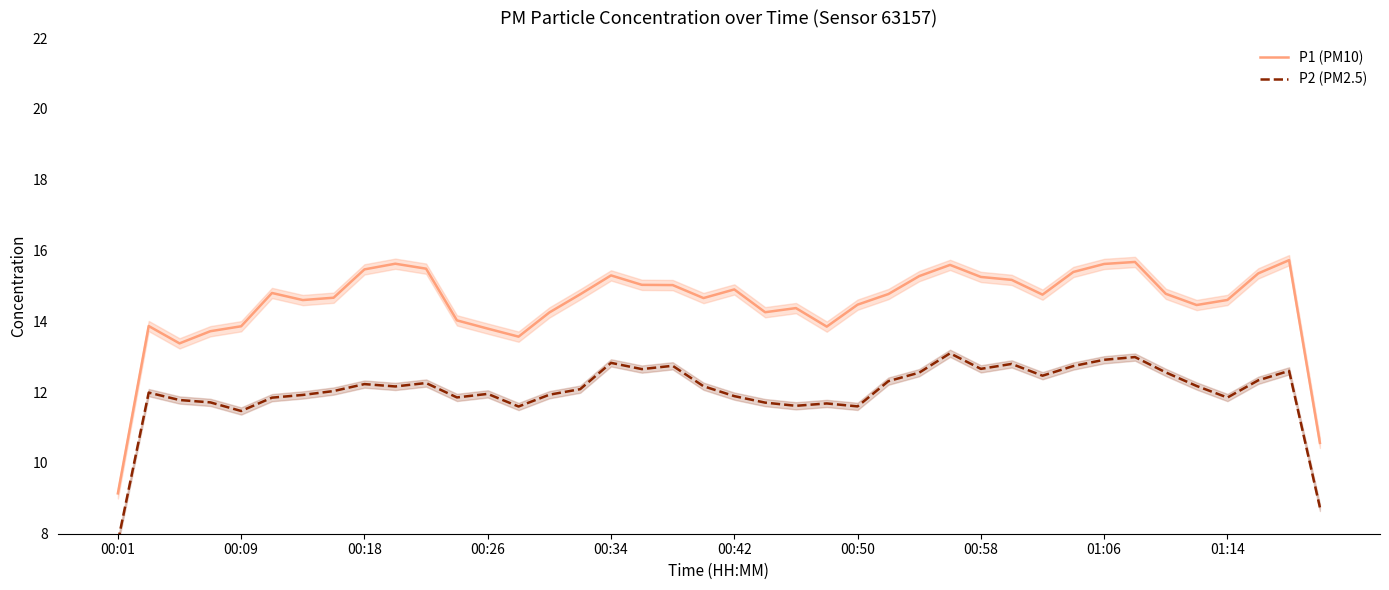

How many distinct data groups are displayed?

2